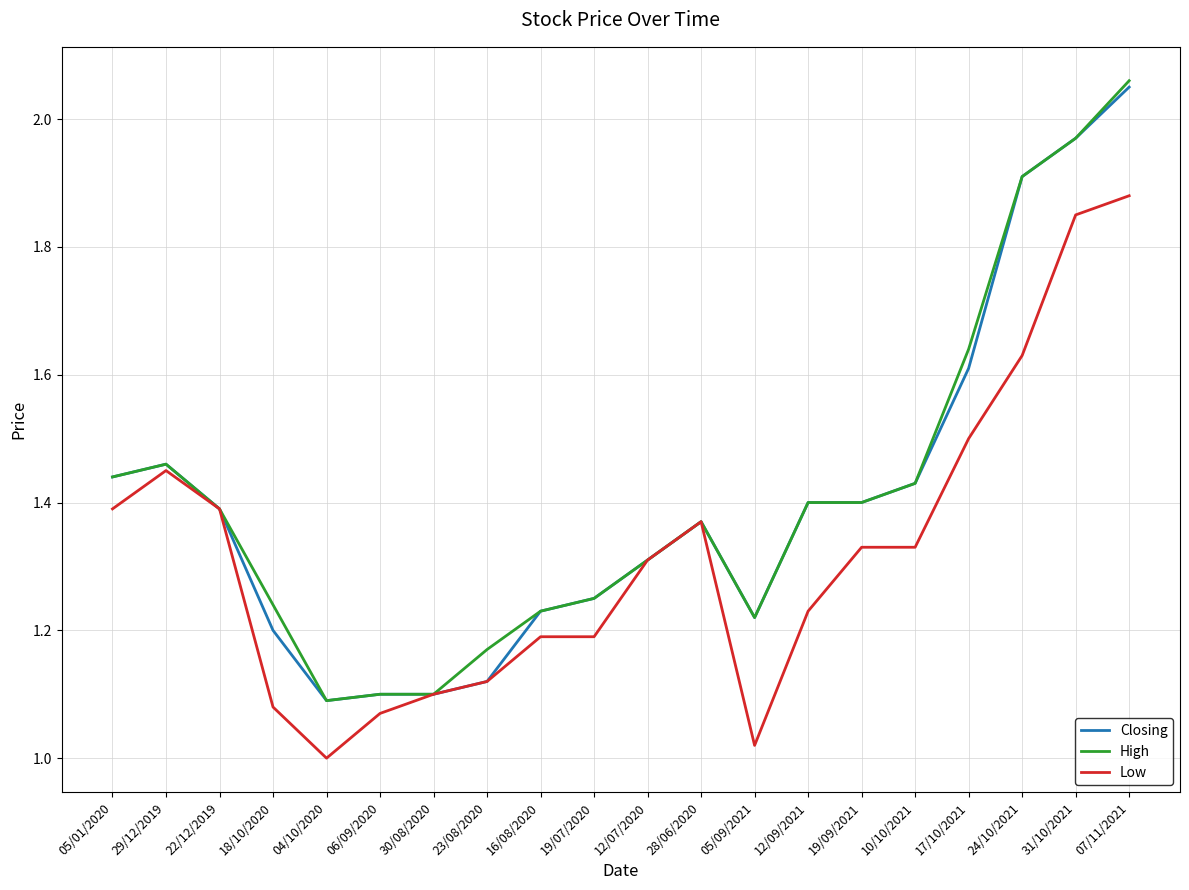

Which series has the widest spread of values?

High